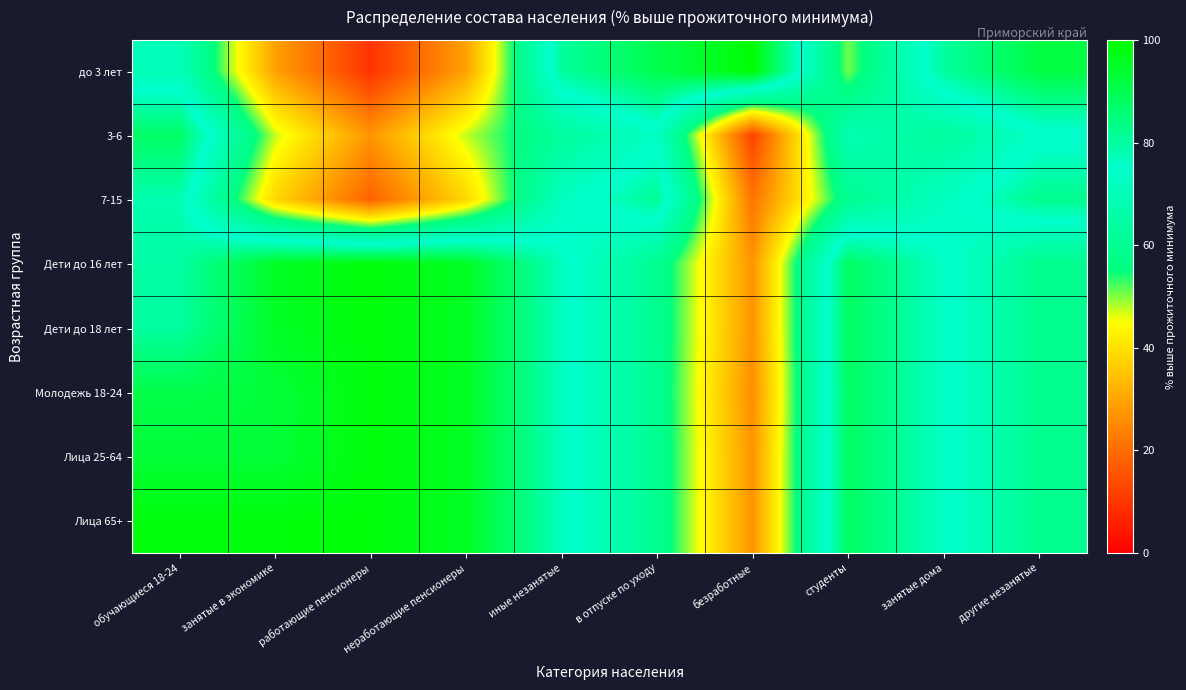

At which category is the sum across all series the highest?

обучающиеся 18-24